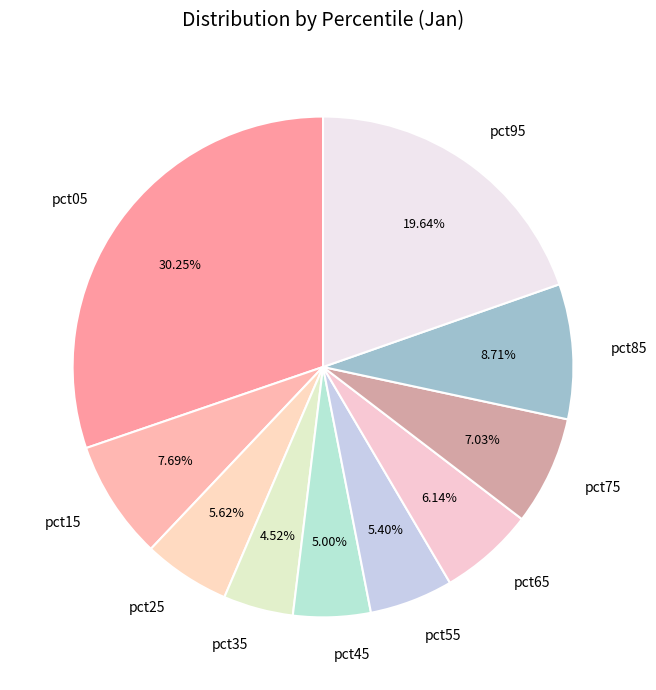

To the nearest percent, what is the difference between the pct15 and pct05 slice percentages?

23%